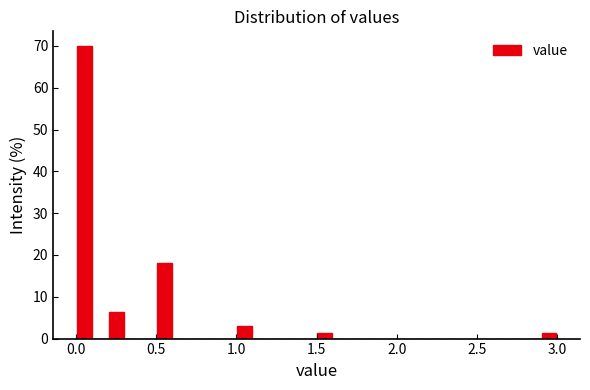

Around what value on the x-axis is the tallest bar? Give the approximate position of its centre, as read against the axis.

0.05